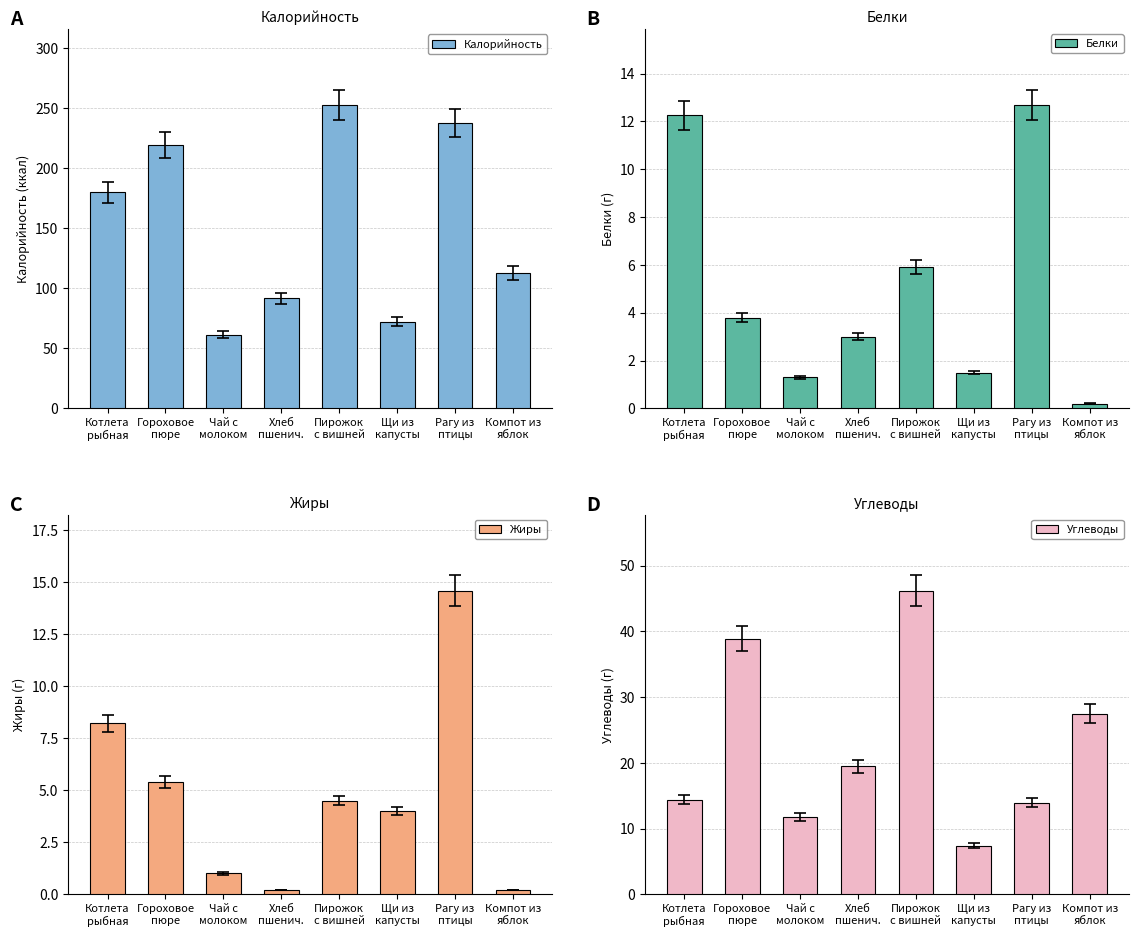

Which category has the lowest value in the Углеводы series?

Щи из
капусты